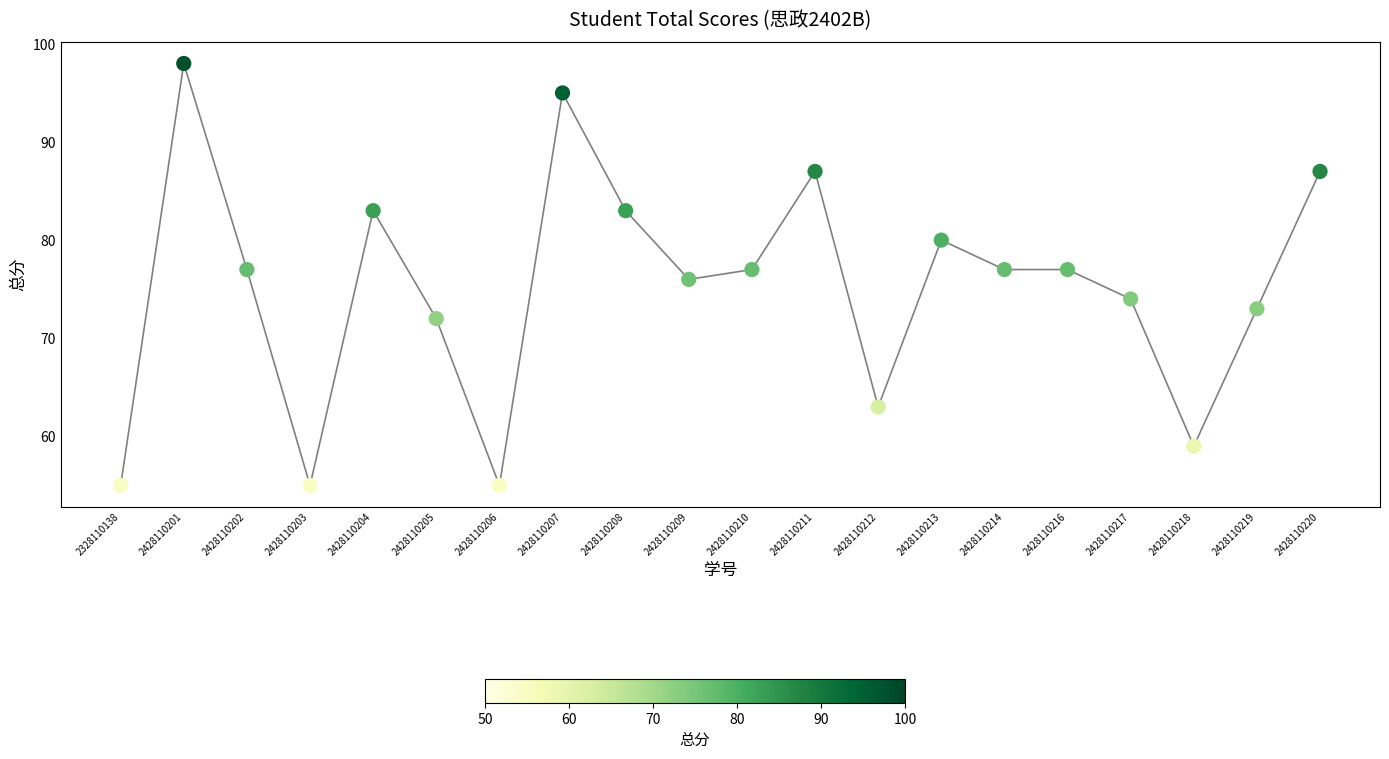

Which has a higher value, 2328110138 or 2428110213?

2428110213